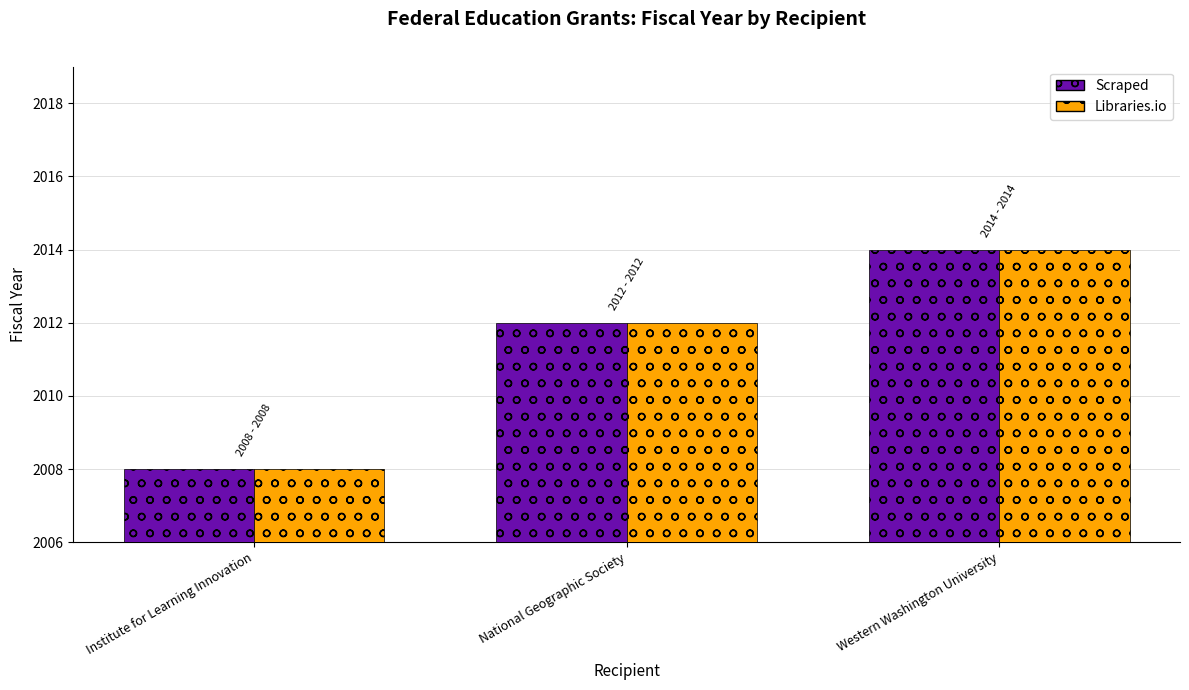

How many data points does each series have?

3